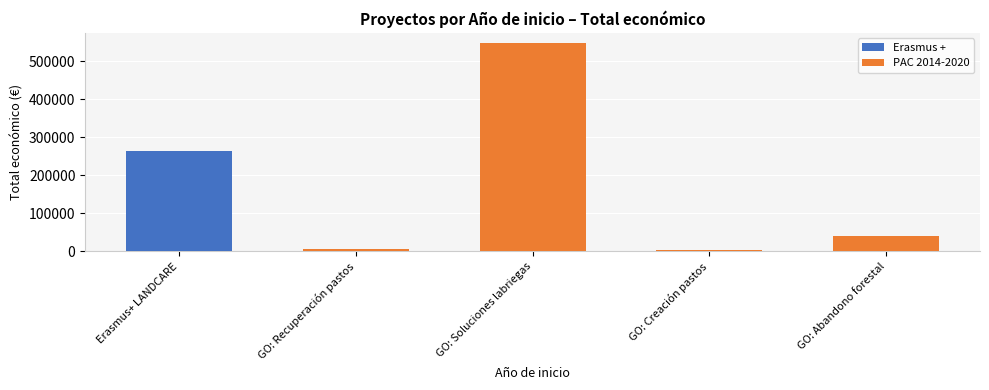

Is it true that PAC 2014-2020 equals 73229 at GO: Abandono forestal?

False